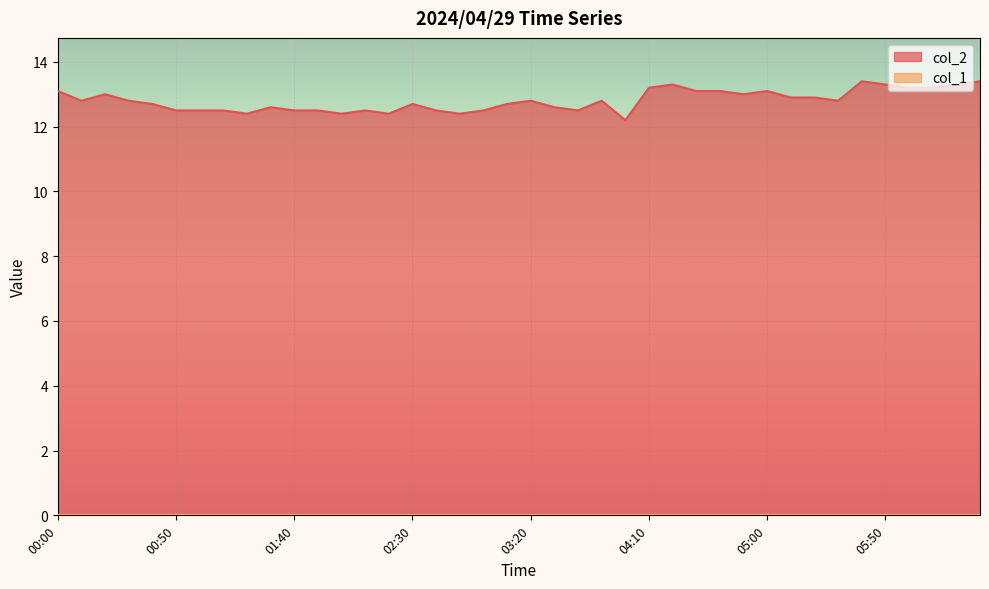

List the labels in order of value, largest first.

05:40, 06:30, 04:20, 05:50, 06:20, 04:10, 06:00, 06:10, 00:00, 04:30, 04:40, 05:00, 00:20, 04:50, 05:10, 05:20, 00:10, 00:30, 03:20, 03:50, 05:30, 00:40, 02:30, 03:10, 01:30, 03:30, 00:50, 01:00, 01:10, 01:40, 01:50, 02:10, 02:40, 03:00, 03:40, 01:20, 02:00, 02:20, 02:50, 04:00